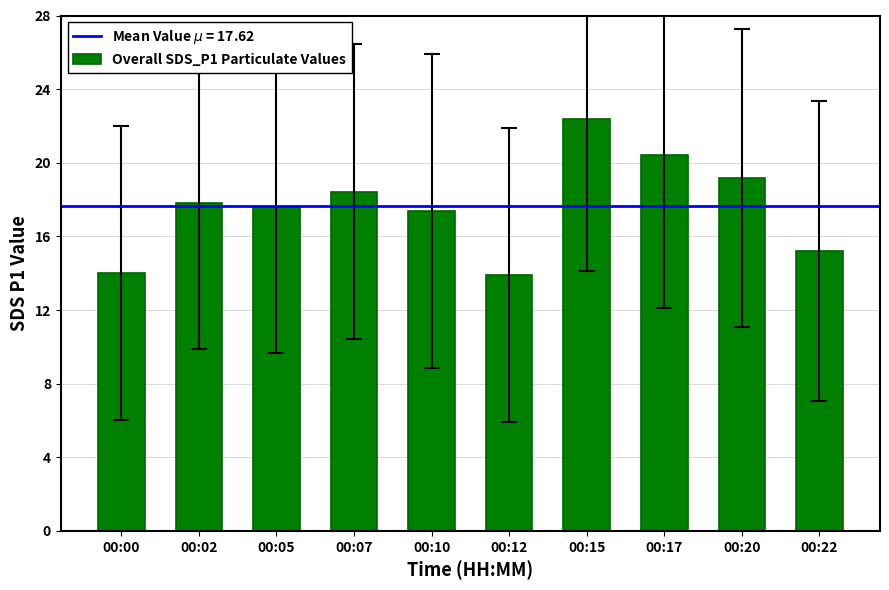

What is the change in value from 00:02 to 00:22?

-2.6